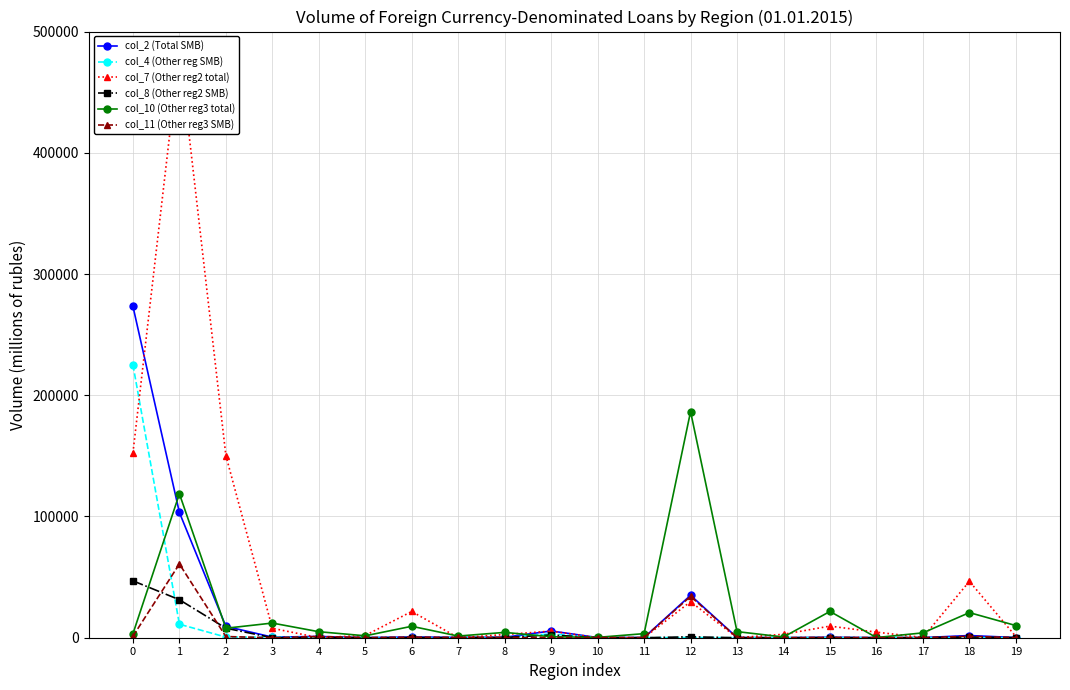

At how many categories does at least one series exceed 32381?

5